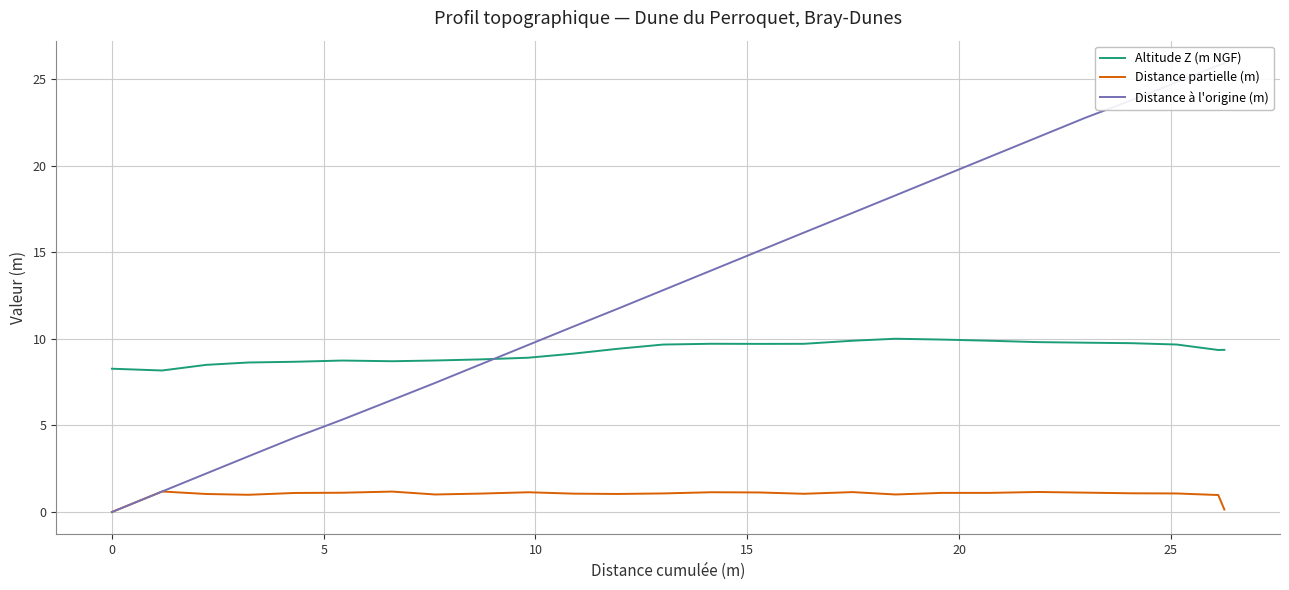

Count the number of data series in this chart.

3